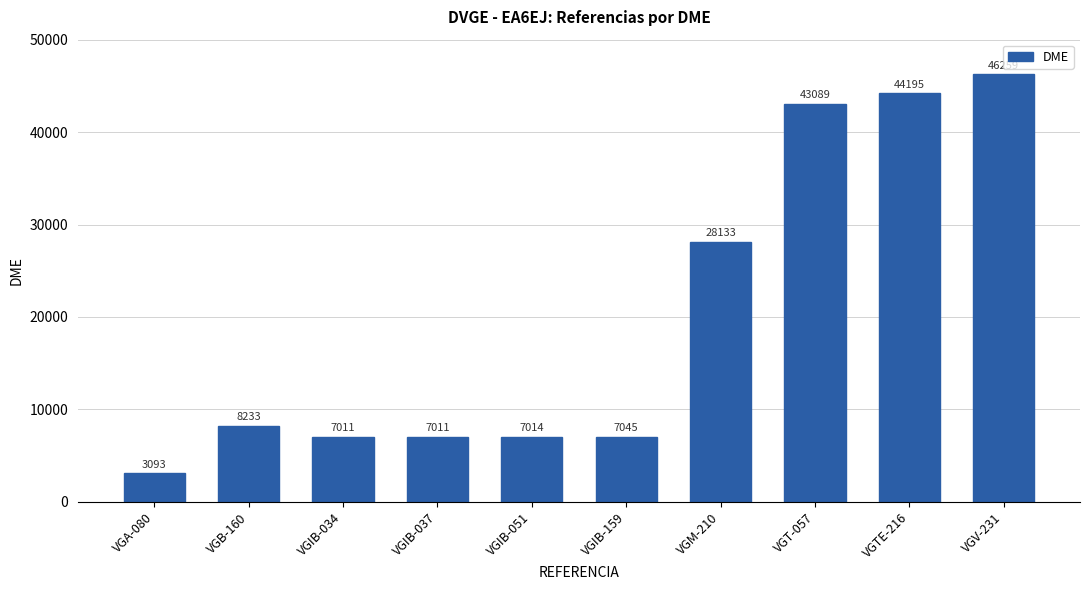

Reading left to right, extract all data points from this chart.

VGA-080=3093	VGB-160=8233	VGIB-034=7011	VGIB-037=7011	VGIB-051=7014	VGIB-159=7045	VGM-210=28133	VGT-057=43089	VGTE-216=44195	VGV-231=46259